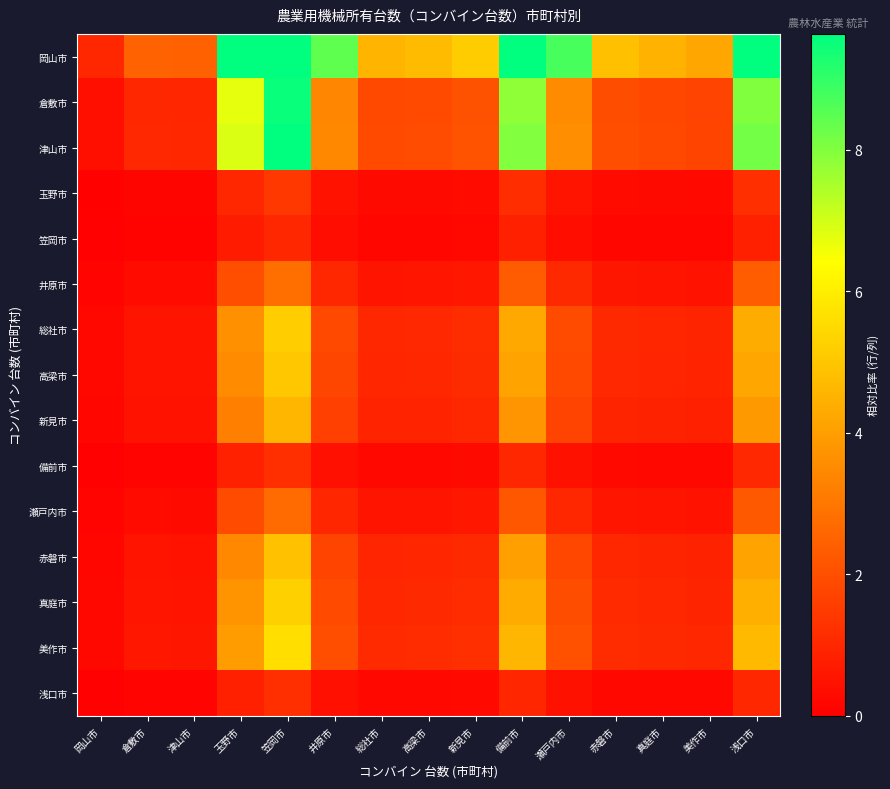

Reading left to right, extract all data points from this chart.

岡山市: 岡山市=1.0	倉敷市=2.5	津山市=2.4	玉野市=16.8	笠岡市=23.7	井原市=8.4	総社市=4.6	高梁市=4.7	新見市=5.2	備前市=19.5	瀬戸内市=8.8	赤磐市=4.8	真庭市=4.5	美作市=4.2	浅口市=19.9
倉敷市: 岡山市=0.4	倉敷市=1.0	津山市=1.0	玉野市=6.7	笠岡市=9.5	井原市=3.4	総社市=1.8	高梁市=1.9	新見市=2.1	備前市=7.8	瀬戸内市=3.5	赤磐市=2.0	真庭市=1.8	美作市=1.7	浅口市=8.0
津山市: 岡山市=0.4	倉敷市=1.0	津山市=1.0	玉野市=6.9	笠岡市=9.7	井原市=3.5	総社市=1.9	高梁市=1.9	新見市=2.1	備前市=8.0	瀬戸内市=3.6	赤磐市=2.0	真庭市=1.9	美作市=1.7	浅口市=8.2
玉野市: 岡山市=0.1	倉敷市=0.1	津山市=0.1	玉野市=1.0	笠岡市=1.4	井原市=0.5	総社市=0.3	高梁市=0.3	新見市=0.3	備前市=1.2	瀬戸内市=0.5	赤磐市=0.3	真庭市=0.3	美作市=0.3	浅口市=1.2
笠岡市: 岡山市=0.0	倉敷市=0.1	津山市=0.1	玉野市=0.7	笠岡市=1.0	井原市=0.4	総社市=0.2	高梁市=0.2	新見市=0.2	備前市=0.8	瀬戸内市=0.4	赤磐市=0.2	真庭市=0.2	美作市=0.2	浅口市=0.8
井原市: 岡山市=0.1	倉敷市=0.3	津山市=0.3	玉野市=2.0	笠岡市=2.8	井原市=1.0	総社市=0.5	高梁市=0.6	新見市=0.6	備前市=2.3	瀬戸内市=1.0	赤磐市=0.6	真庭市=0.5	美作市=0.5	浅口市=2.4
総社市: 岡山市=0.2	倉敷市=0.5	津山市=0.5	玉野市=3.7	笠岡市=5.2	井原市=1.8	総社市=1.0	高梁市=1.0	新見市=1.1	備前市=4.3	瀬戸内市=1.9	赤磐市=1.1	真庭市=1.0	美作市=0.9	浅口市=4.4
高梁市: 岡山市=0.2	倉敷市=0.5	津山市=0.5	玉野市=3.6	笠岡市=5.0	井原市=1.8	総社市=1.0	高梁市=1.0	新見市=1.1	備前市=4.1	瀬戸内市=1.9	赤磐市=1.0	真庭市=1.0	美作市=0.9	浅口市=4.2
新見市: 岡山市=0.2	倉敷市=0.5	津山市=0.5	玉野市=3.3	笠岡市=4.6	井原市=1.6	総社市=0.9	高梁市=0.9	新見市=1.0	備前市=3.8	瀬戸内市=1.7	赤磐市=0.9	真庭市=0.9	美作市=0.8	浅口市=3.9
備前市: 岡山市=0.1	倉敷市=0.1	津山市=0.1	玉野市=0.9	笠岡市=1.2	井原市=0.4	総社市=0.2	高梁市=0.2	新見市=0.3	備前市=1.0	瀬戸内市=0.5	赤磐市=0.2	真庭市=0.2	美作市=0.2	浅口市=1.0
瀬戸内市: 岡山市=0.1	倉敷市=0.3	津山市=0.3	玉野市=1.9	笠岡市=2.7	井原市=1.0	総社市=0.5	高梁市=0.5	新見市=0.6	備前市=2.2	瀬戸内市=1.0	赤磐市=0.6	真庭市=0.5	美作市=0.5	浅口市=2.3
赤磐市: 岡山市=0.2	倉敷市=0.5	津山市=0.5	玉野市=3.5	笠岡市=4.9	井原市=1.7	総社市=0.9	高梁市=1.0	新見市=1.1	備前市=4.0	瀬戸内市=1.8	赤磐市=1.0	真庭市=0.9	美作市=0.9	浅口市=4.1
真庭市: 岡山市=0.2	倉敷市=0.6	津山市=0.5	玉野市=3.7	笠岡市=5.3	井原市=1.9	総社市=1.0	高梁市=1.0	新見市=1.1	備前市=4.3	瀬戸内市=1.9	赤磐市=1.1	真庭市=1.0	美作市=0.9	浅口市=4.4
美作市: 岡山市=0.2	倉敷市=0.6	津山市=0.6	玉野市=4.0	笠岡市=5.6	井原市=2.0	総社市=1.1	高梁市=1.1	新見市=1.2	備前市=4.6	瀬戸内市=2.1	赤磐市=1.1	真庭市=1.1	美作市=1.0	浅口市=4.7
浅口市: 岡山市=0.1	倉敷市=0.1	津山市=0.1	玉野市=0.8	笠岡市=1.2	井原市=0.4	総社市=0.2	高梁市=0.2	新見市=0.3	備前市=1.0	瀬戸内市=0.4	赤磐市=0.2	真庭市=0.2	美作市=0.2	浅口市=1.0